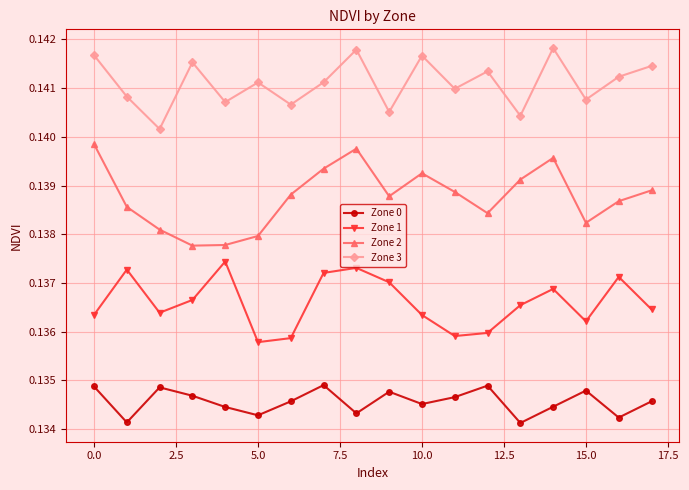

Count the Zone 2 values in the range 0 to 1.

18